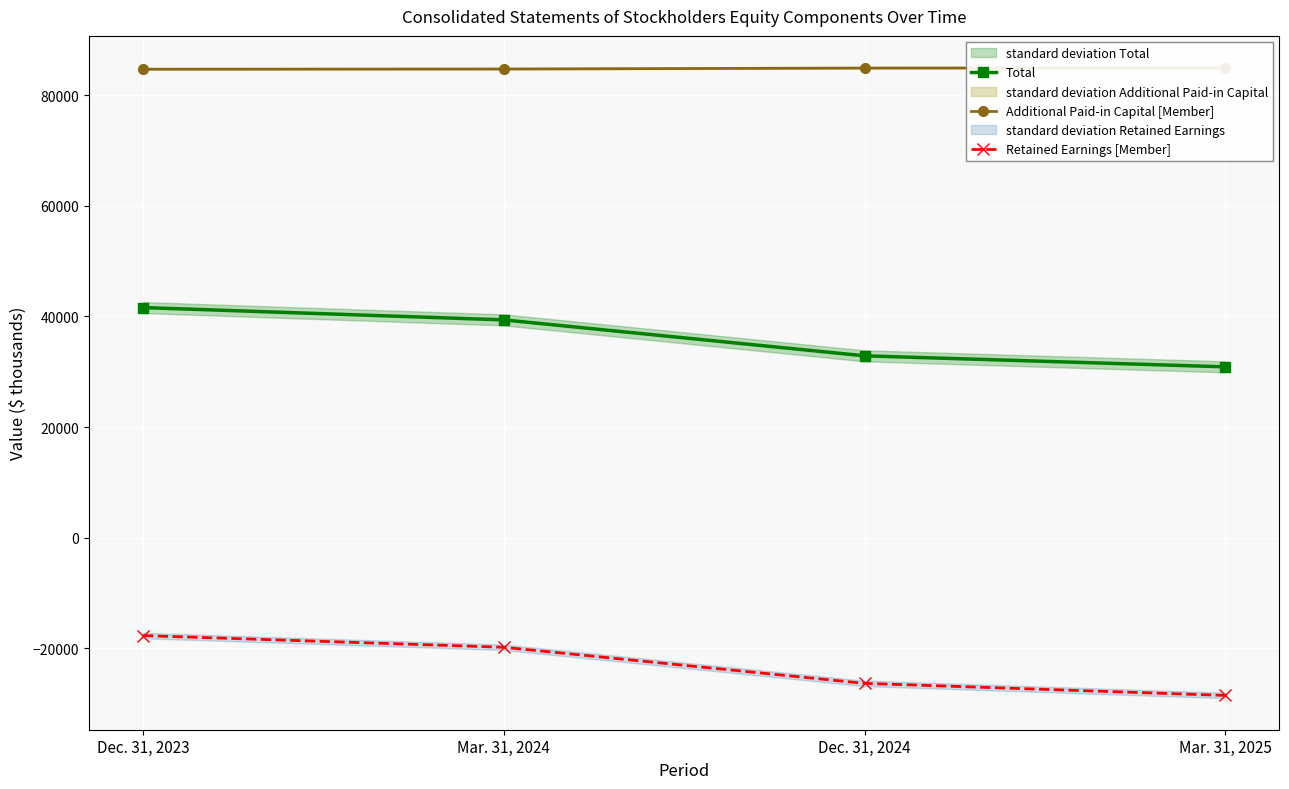

What is the sum of the Retained Earnings [Member] values at Mar. 31, 2025 and Mar. 31, 2024?

-48343